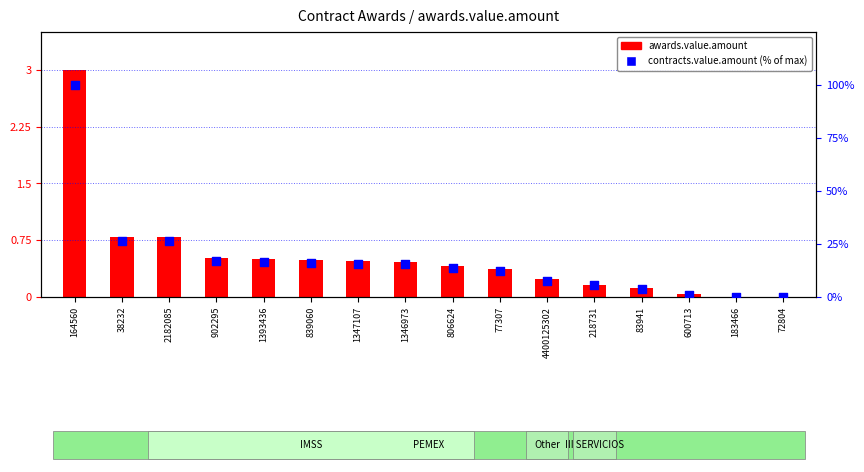

What is the total value across all series at 77307?

12.7